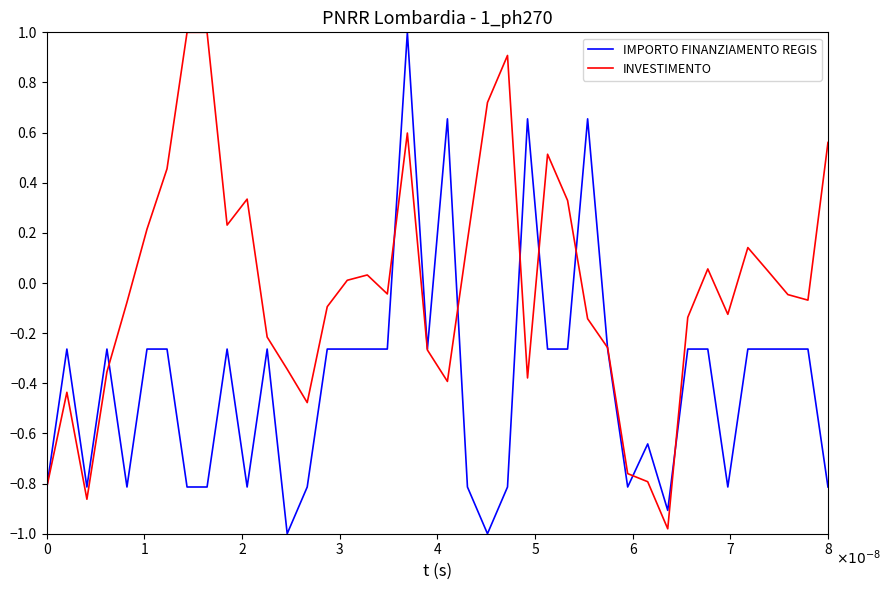

What is the maximum value for IMPORTO FINANZIAMENTO REGIS?

1.0